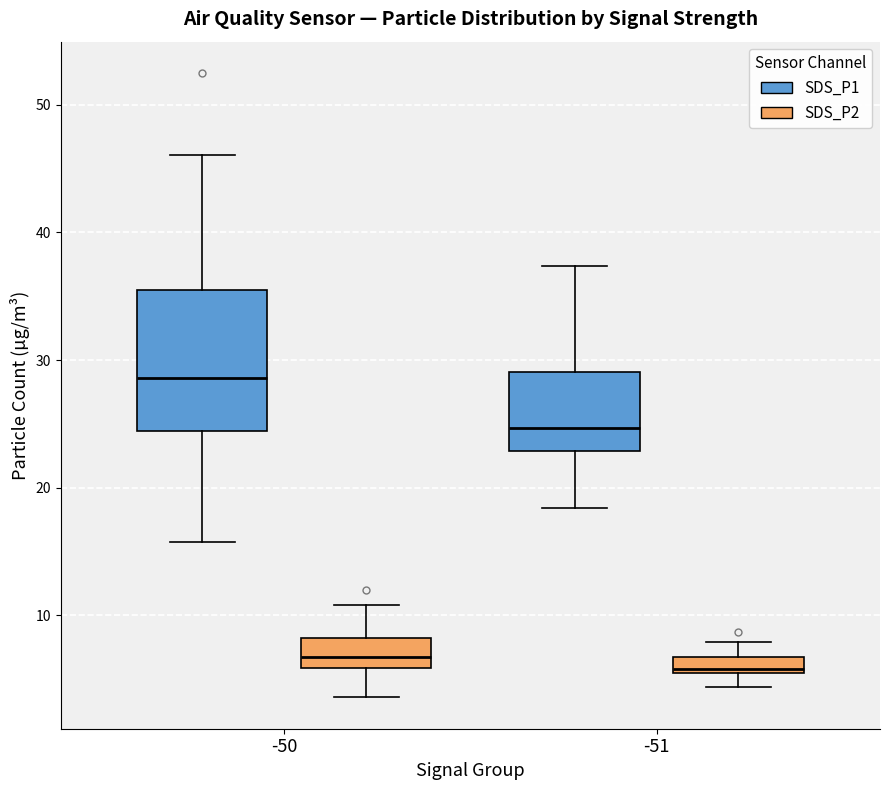

Where does the upper whisker of the box for -51 (SDS_P2) end on the y-axis? The values are not printed on the chart, so give them approximately, as read against the axis.

8